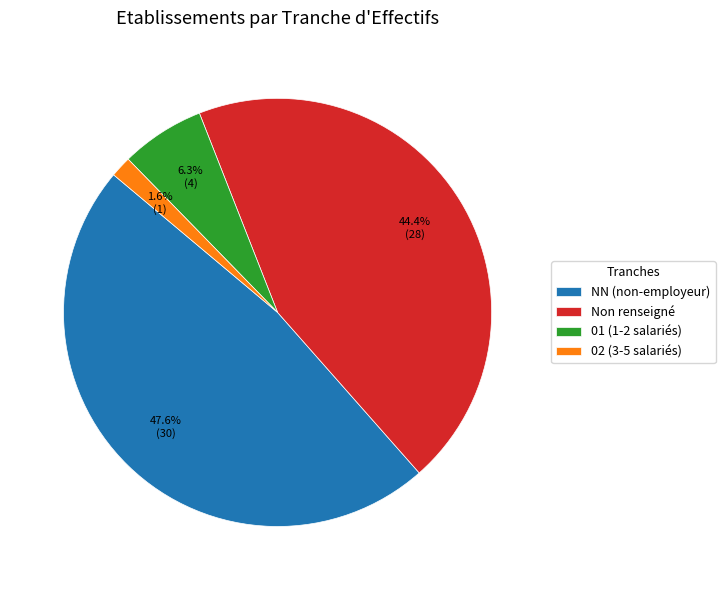

Does any single category account for the majority?

No